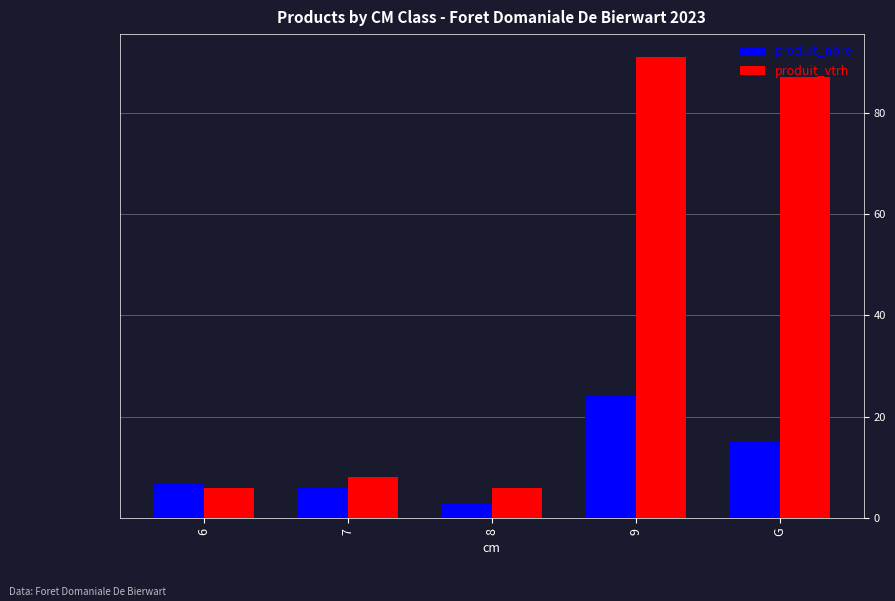

List the series in order of their overall mean, highest first.

produit_vtrh, produit_nbre